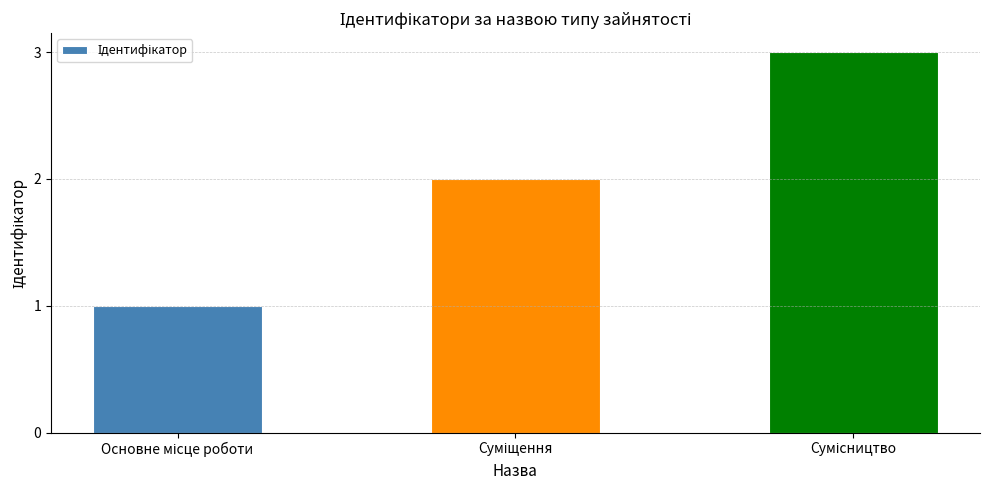

What is the sum of all values?

6